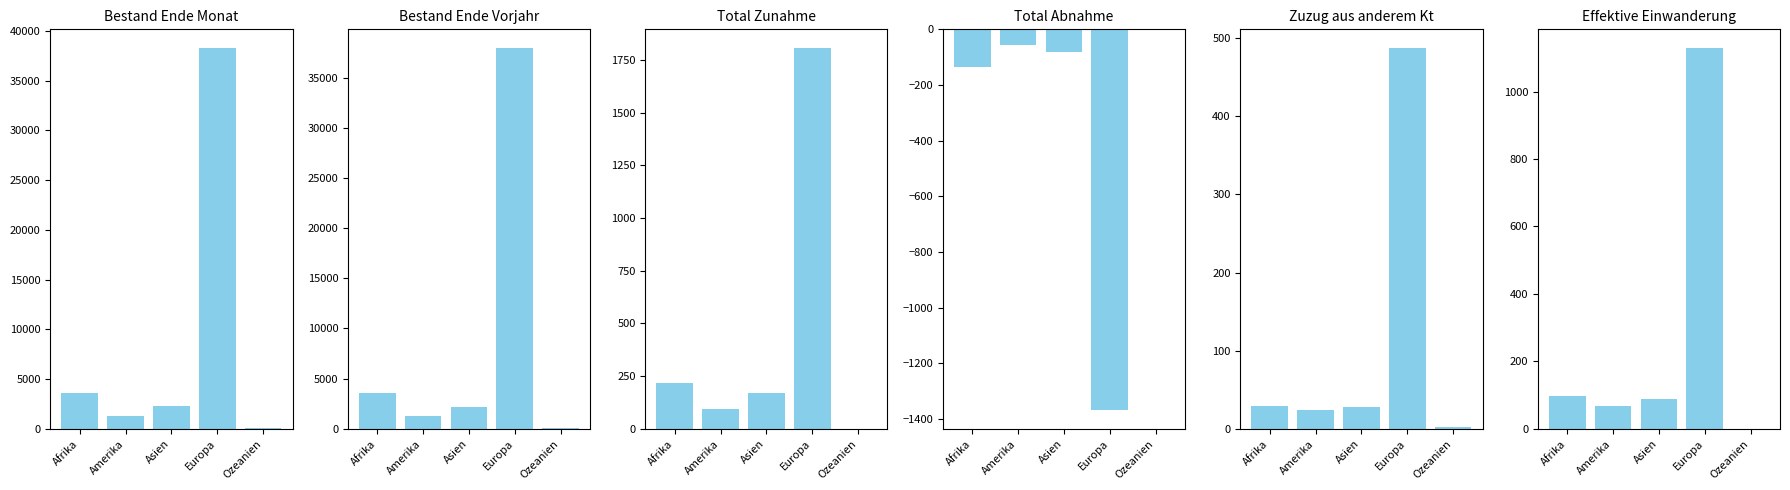

Where does the Total Abnahme series first go above -82?

Amerika